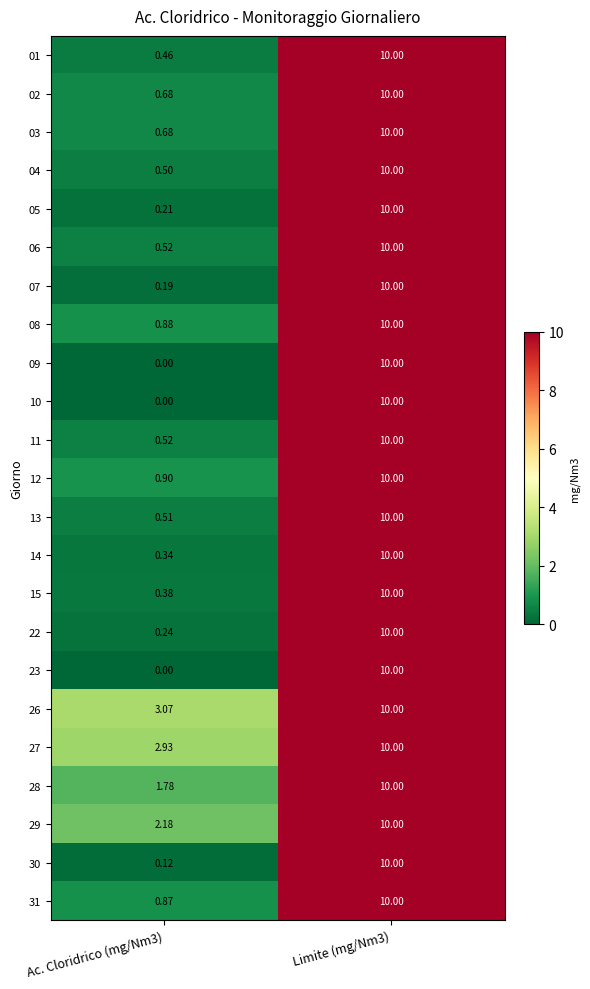

Is the value of 07 at Limite (mg/Nm3) greater than the value of 26 at Ac. Cloridrico (mg/Nm3)?

Yes